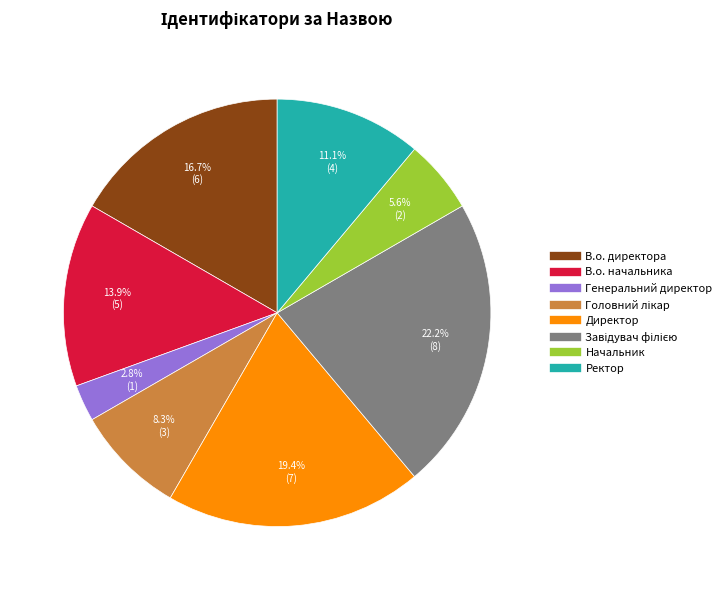

Which slice is the smallest?

Генеральний директор